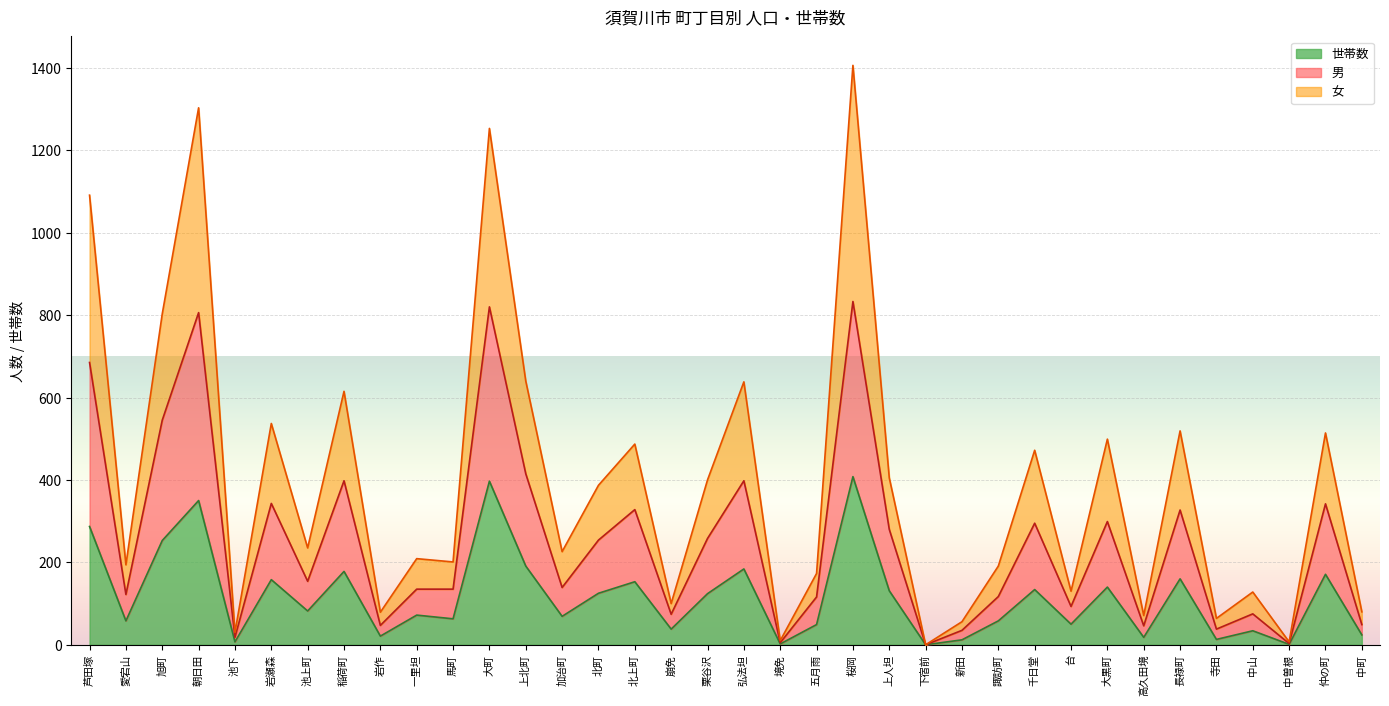

Rank the series at 加治町 from highest to lowest value.

女, 男, 世帯数